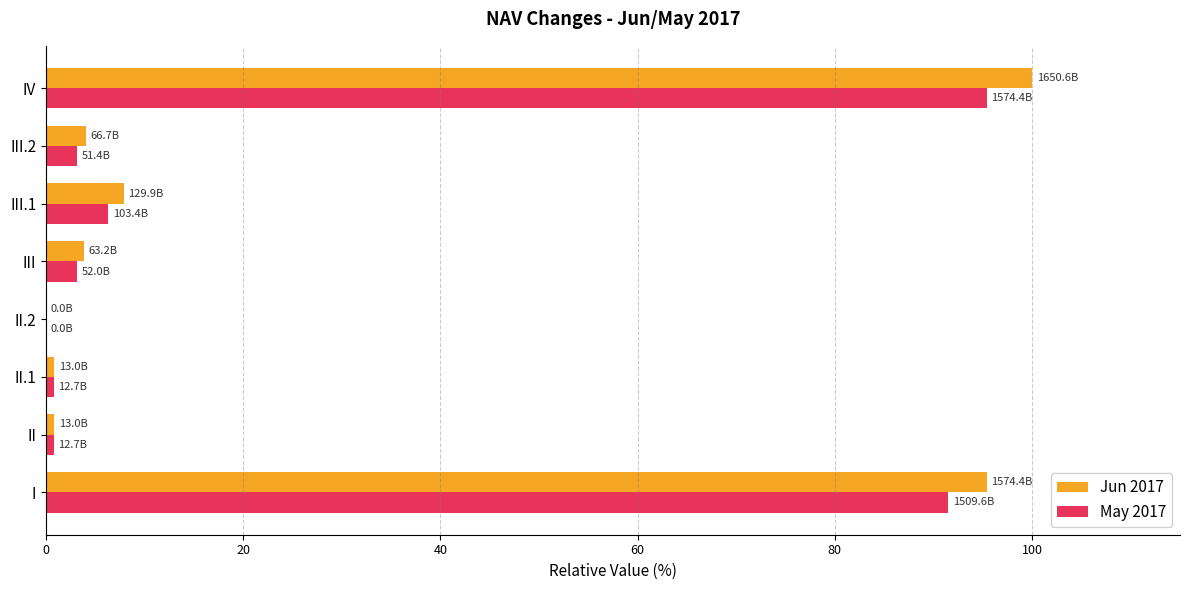

Is the value of May 2017 at II greater than the value of Jun 2017 at III.1?

No